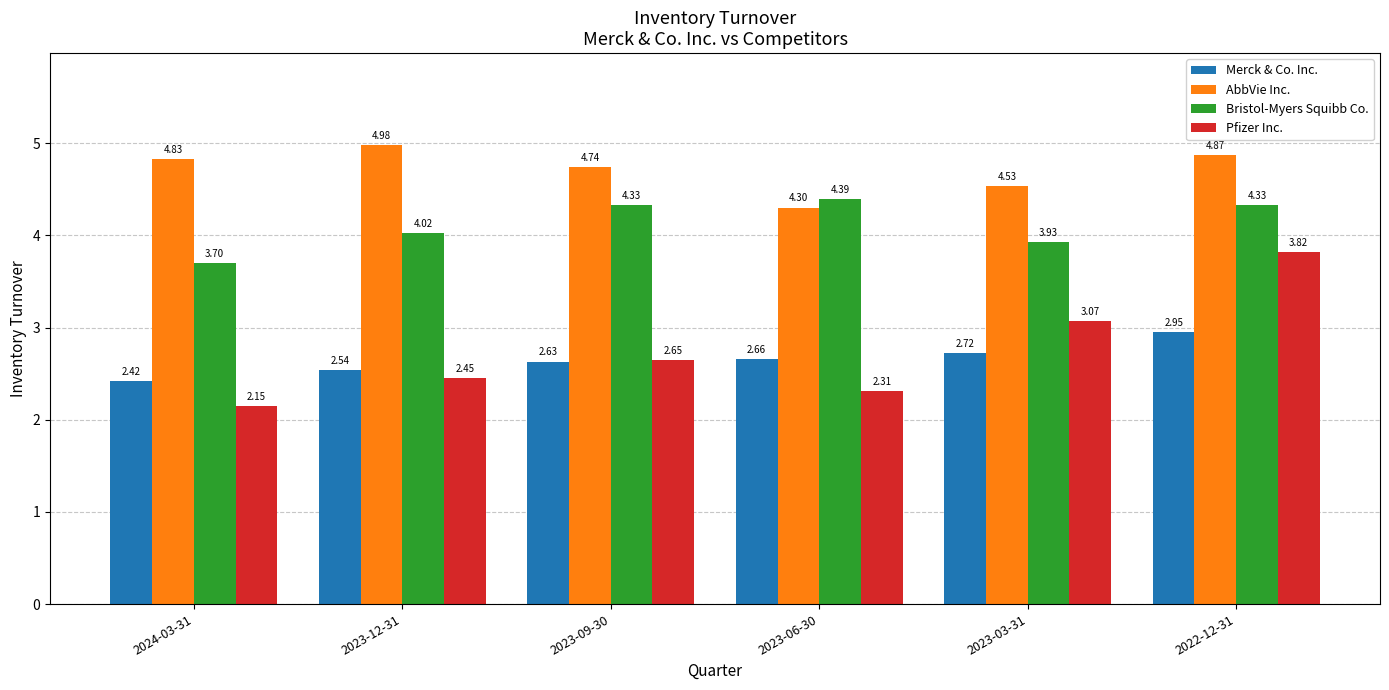

What is the total value across all series at 2023-06-30?

13.7